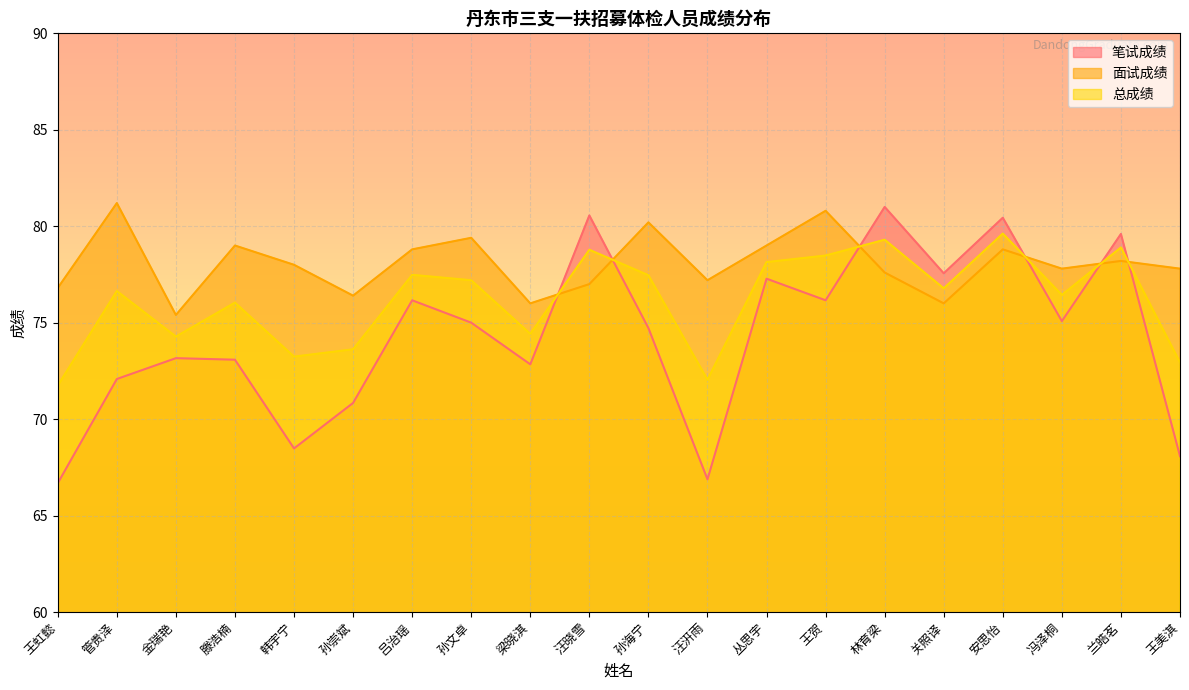

Which series has the largest range (max minus min)?

笔试成绩